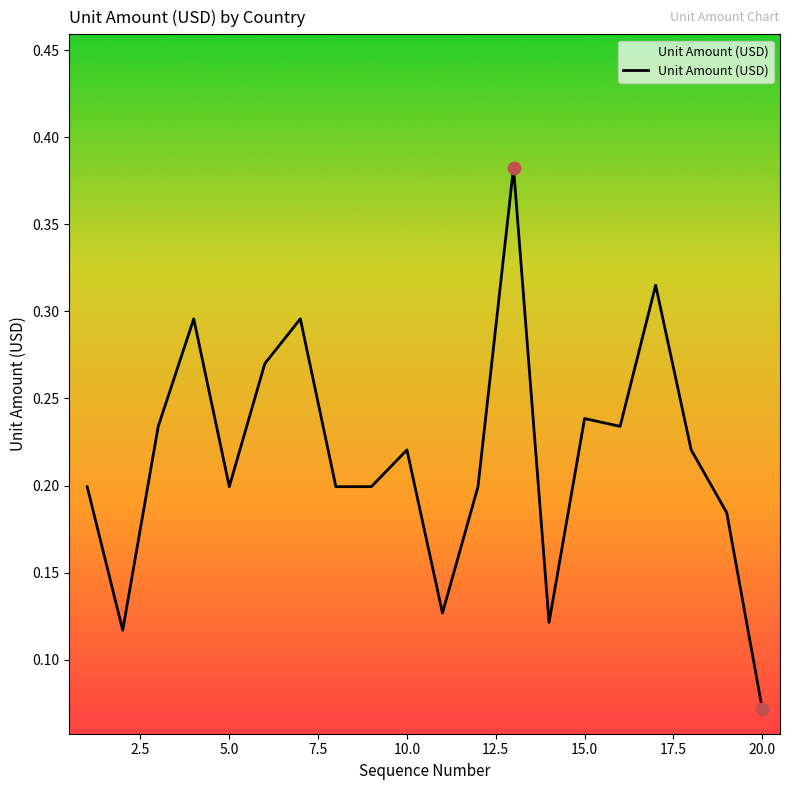

Does the chart have visible grid lines?

No